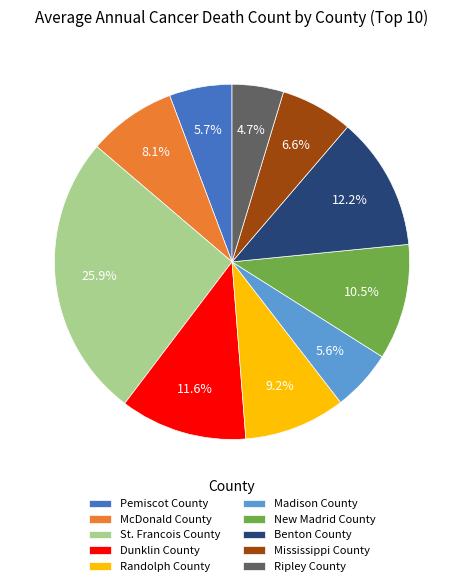

Is it true that Benton County is 4% of the pie?

False